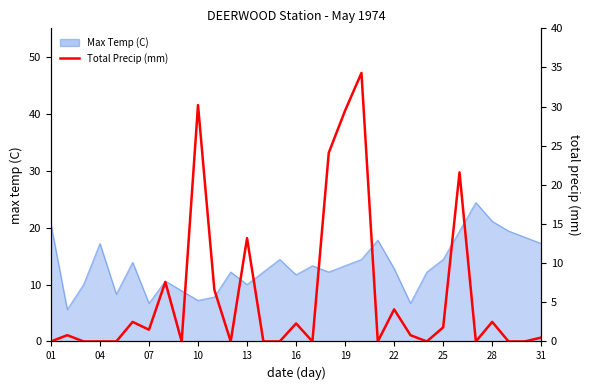

How many lines are shown in the chart?

1